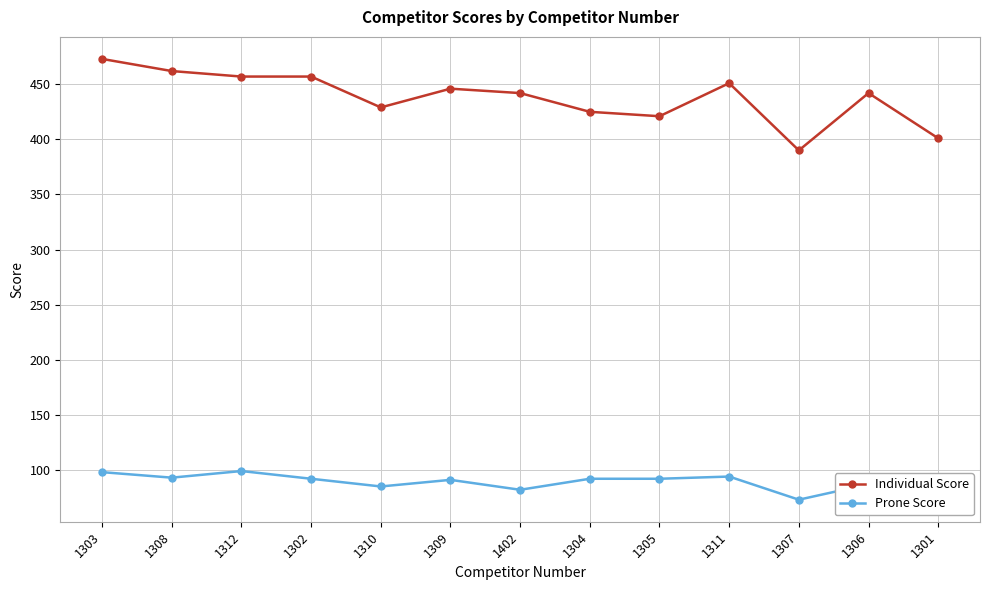

The Individual Score series shows 401 at 1301. True or false?

True